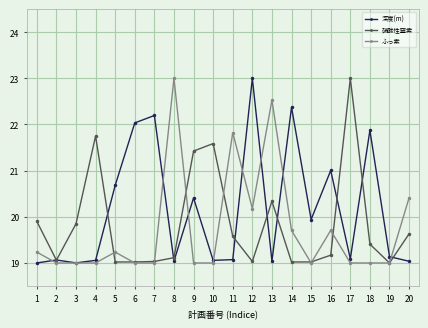

What is the average value of the 深度(m) series?

20.2